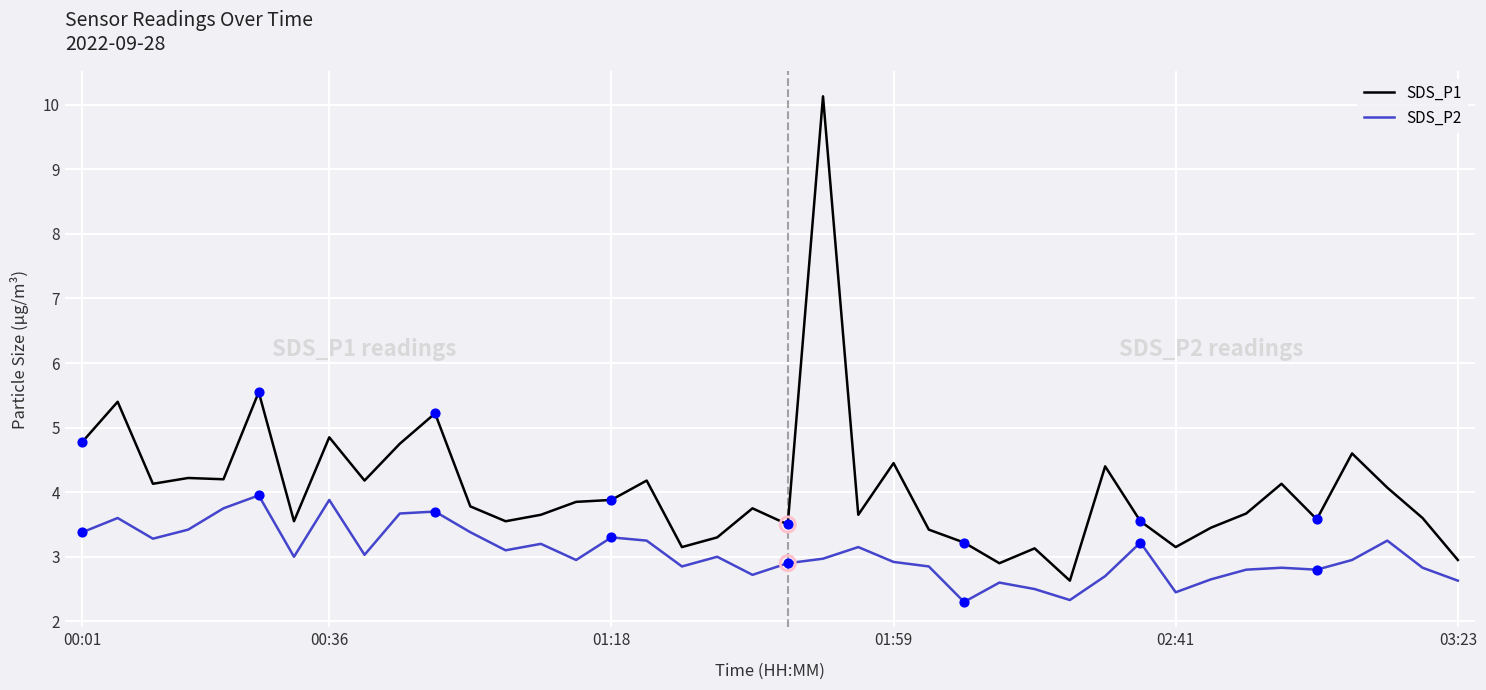

Which series has the largest total across all categories?

SDS_P1